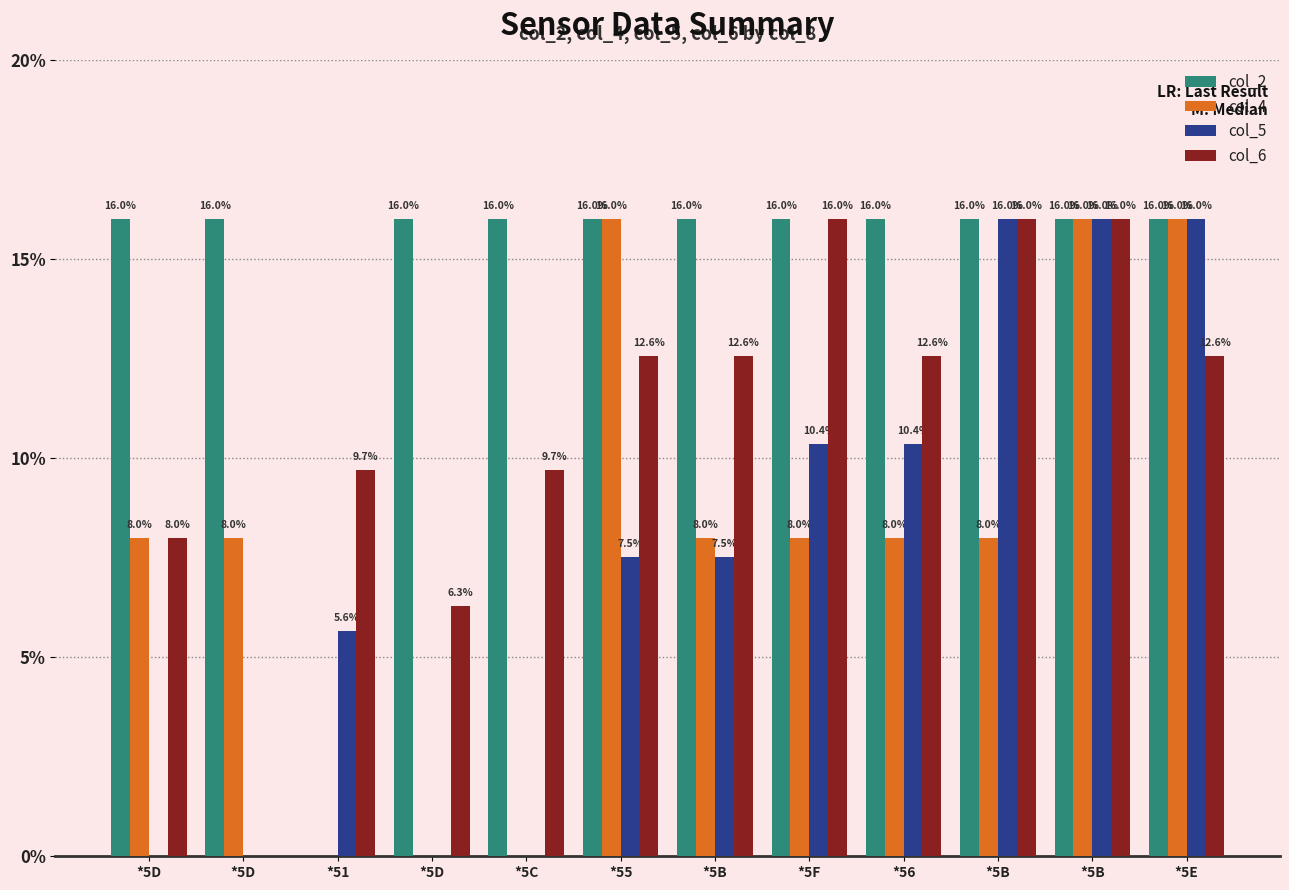

What are all the series names shown in the legend?

col_2, col_4, col_5, col_6